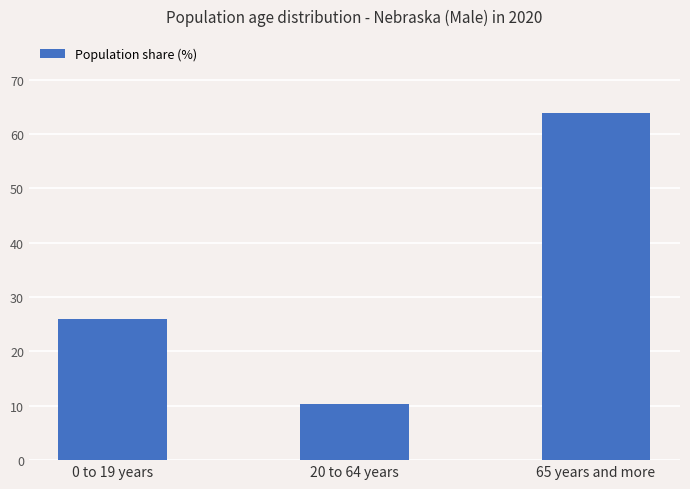

What is the change in value from 0 to 19 years to 20 to 64 years?

-15.6